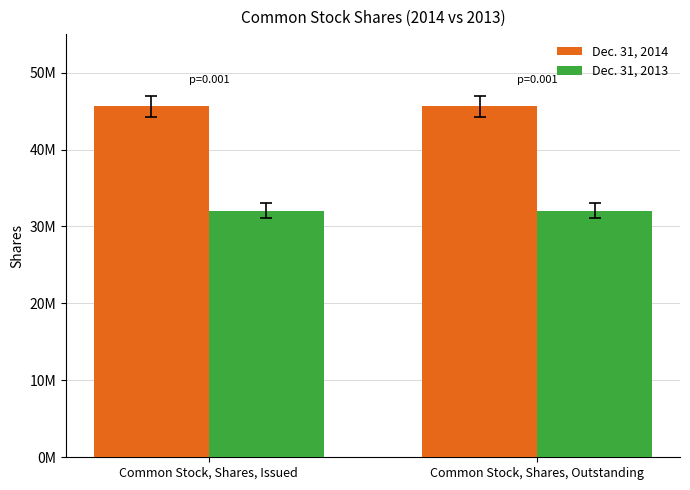

Is it true that Dec. 31, 2014 equals 30839352 at Common Stock, Shares, Outstanding?

False